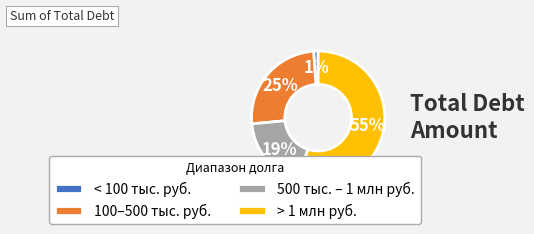

Which category has the biggest portion of the pie?

> 1 млн руб.